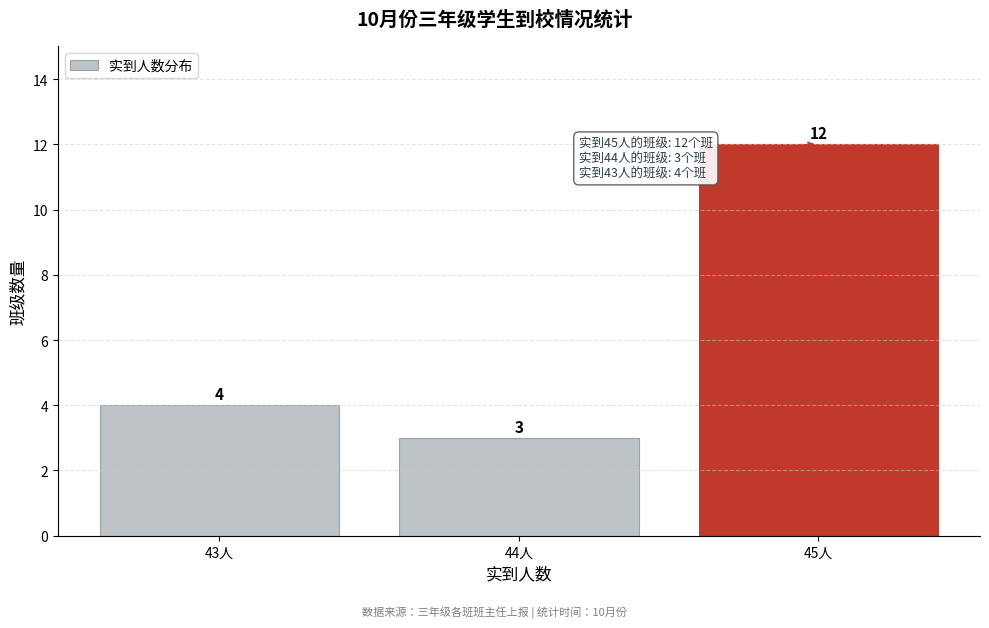

Reading left to right, transcribe all the data shown in this chart.

43人=4	44人=3	45人=12